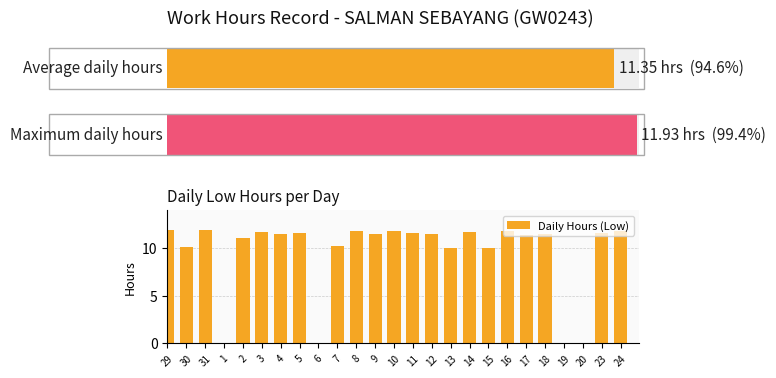

How many data points are less than 11?

8